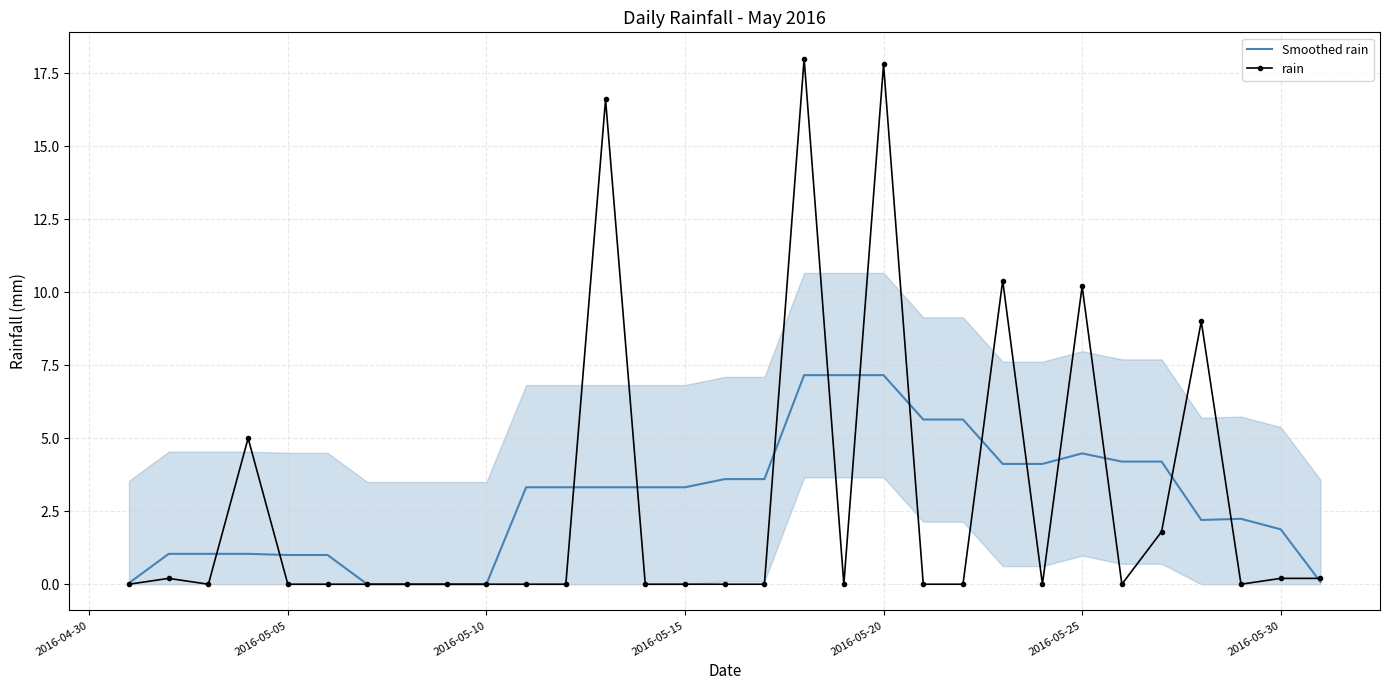

What is the maximum value for Smoothed rain?

7.2